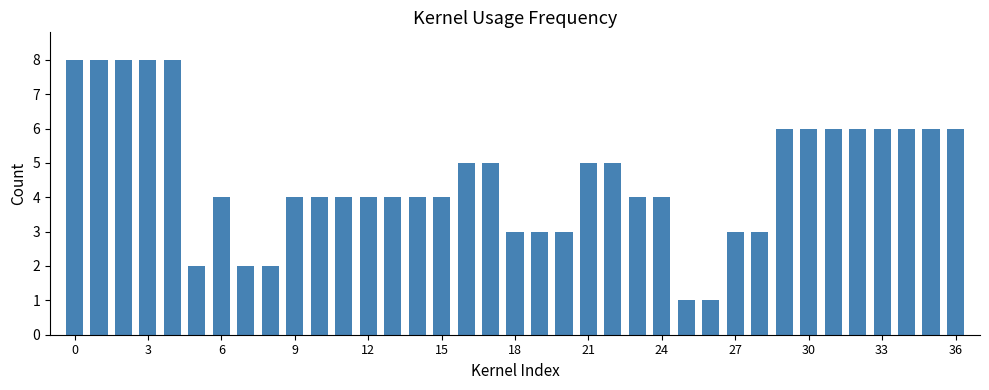

Does the chart contain any negative values?

No